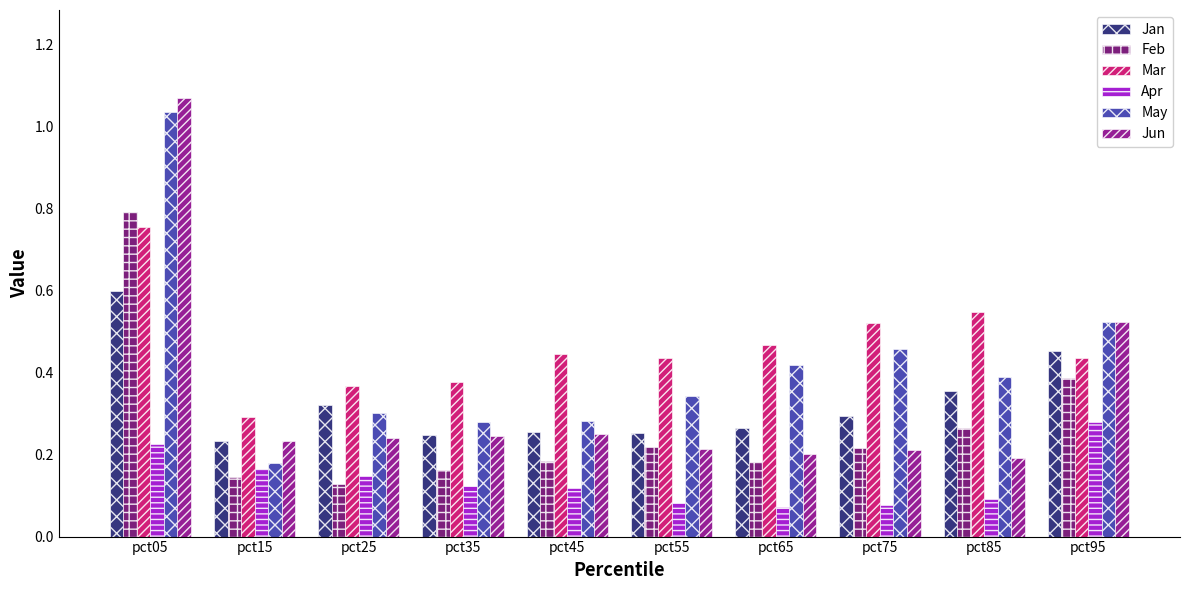

At which label is Jun closest to 0?

pct85